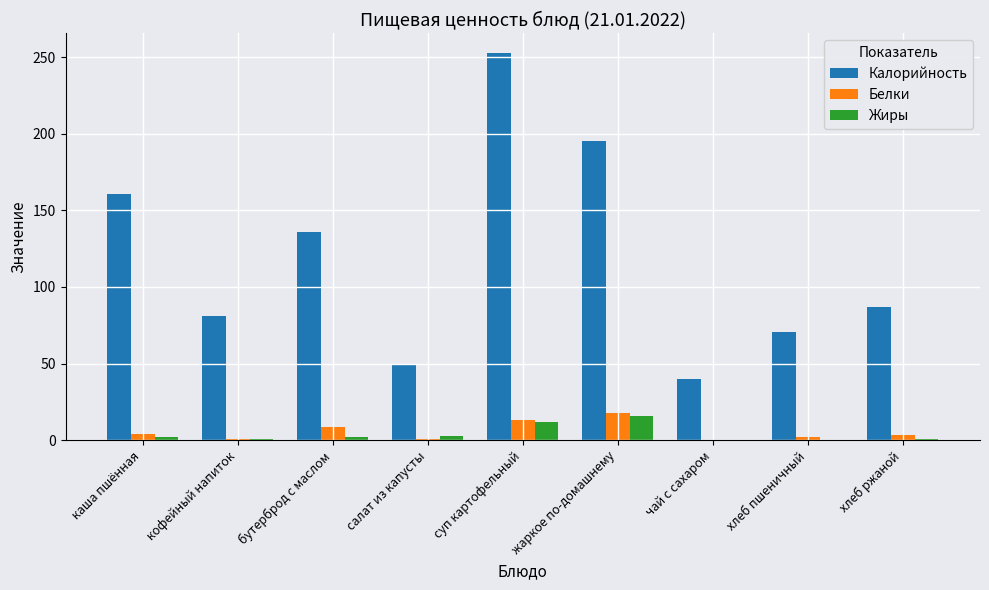

What is the sum of all Жиры values?

36.9